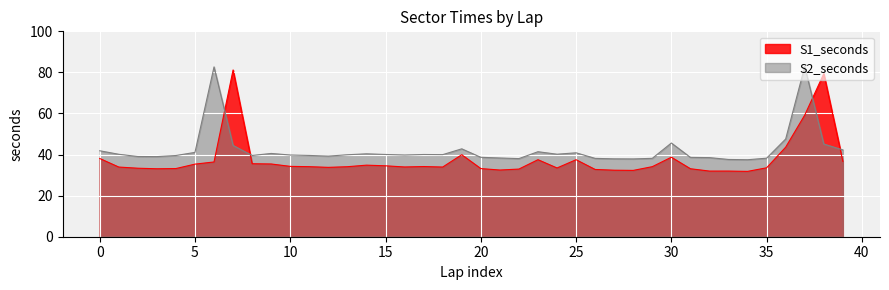

Which series has the largest total across all categories?

S2_seconds